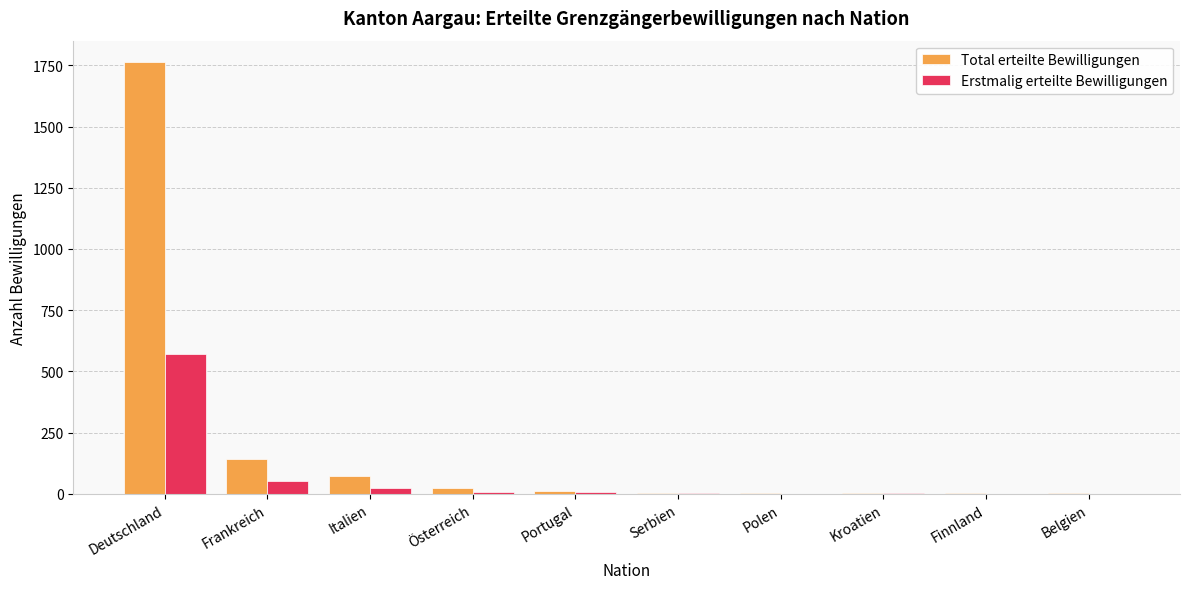

The Erstmalig erteilte Bewilligungen series shows 51 at Frankreich. True or false?

True